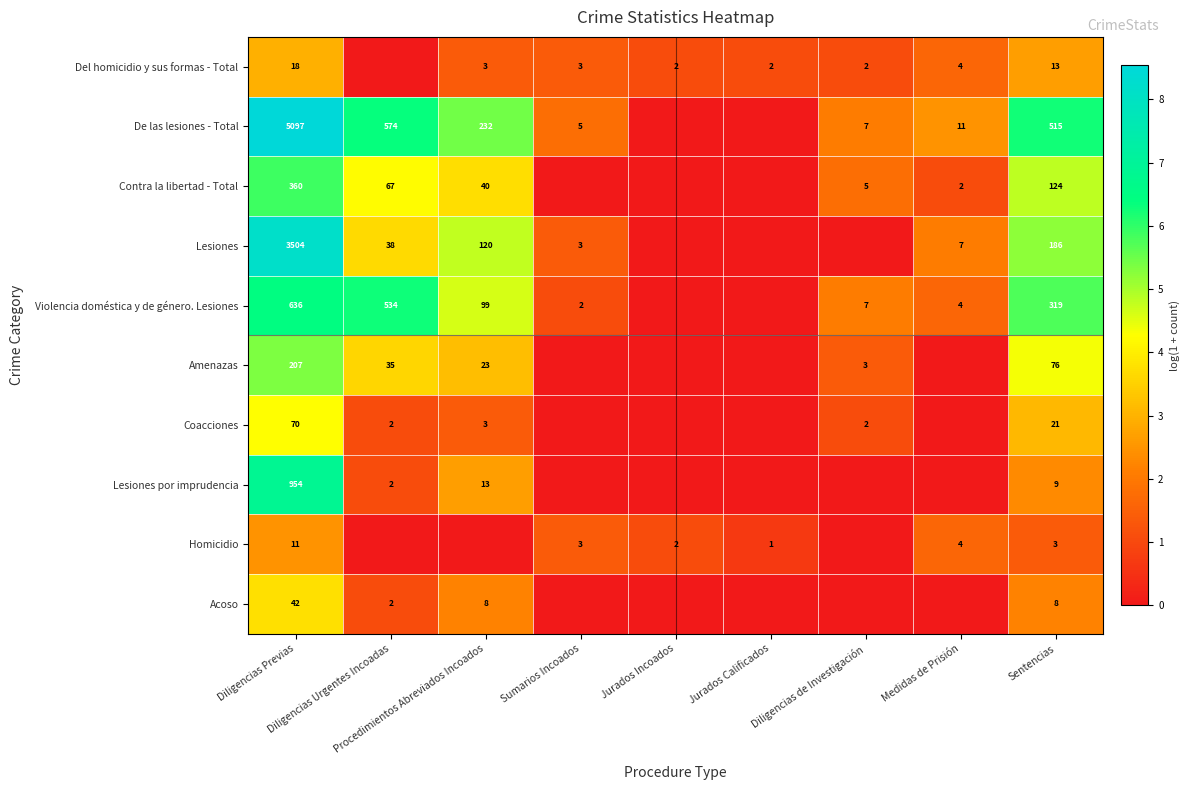

List the labels in order of Contra la libertad - Total value, largest first.

Diligencias Previas, Sentencias, Diligencias Urgentes Incoadas, Procedimientos Abreviados Incoados, Diligencias de Investigación, Medidas de Prisión, Sumarios Incoados, Jurados Incoados, Jurados Calificados